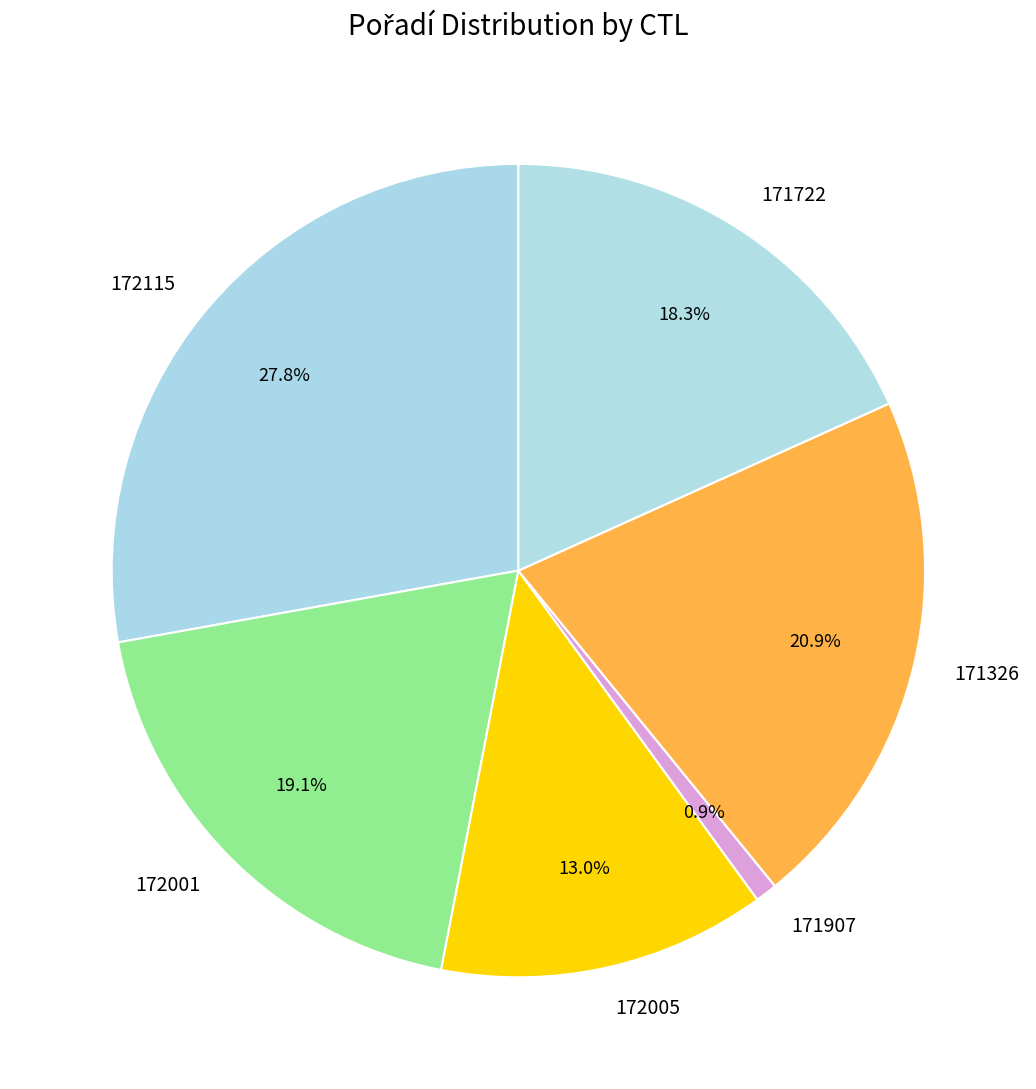

How many slices are in this pie chart?

6